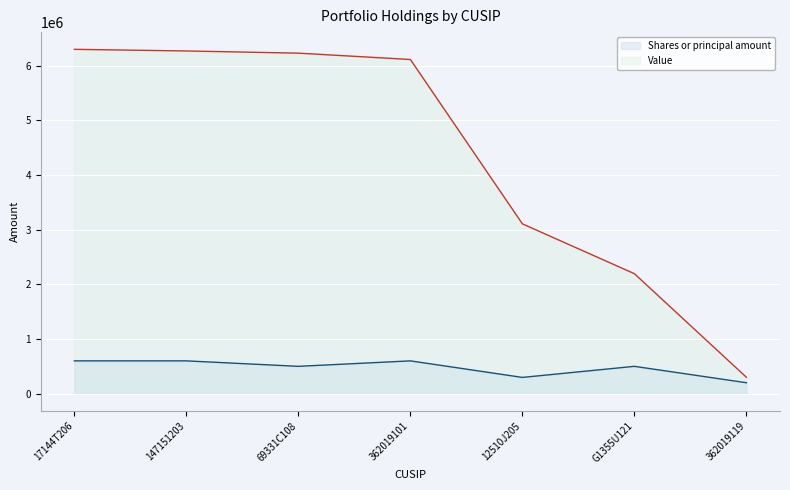

Which series changed the most between 17144T206 and 362019119?

Value